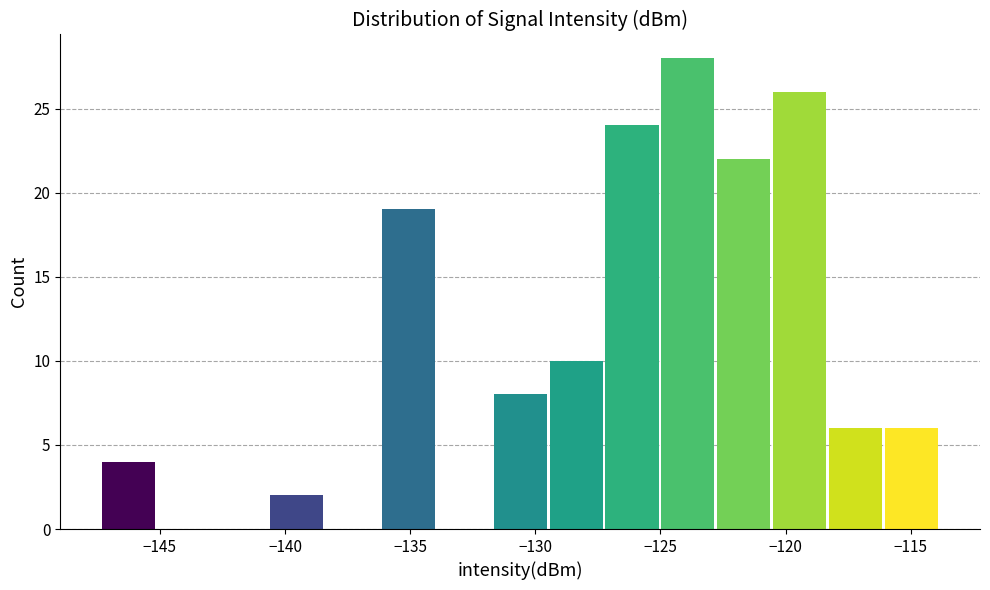

Reading left to right, list every bar in this chart as the range it spans on the x-axis followed by its height. Neither the bar edges nor the heights are printed on the chart, so give them approximately, as read against the axes.

-147.5 to -145.0: 4
-145.0 to -143.0: 0
-143.0 to -140.5: 0
-140.5 to -138.5: 2
-138.5 to -136.0: 0
-136.0 to -134.0: 19
-134.0 to -131.5: 0
-131.5 to -129.5: 8
-129.5 to -127.5: 10
-127.5 to -125.0: 24
-125.0 to -123.0: 28
-123.0 to -120.5: 22
-120.5 to -118.5: 26
-118.5 to -116.0: 6
-116.0 to -114.0: 6